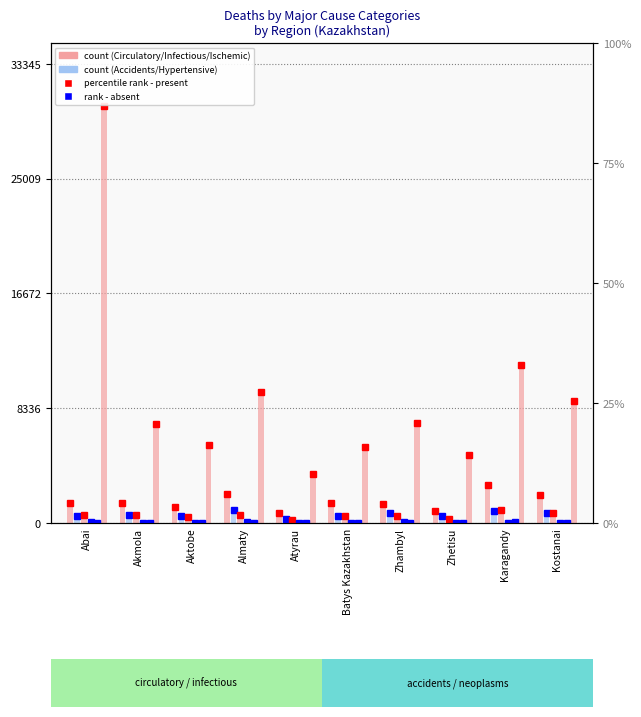

List the series in order of their peak value, lowest first.

Murder/Suicide, Hypertensive, Ischemic, Accidents, Circulatory, Infectious